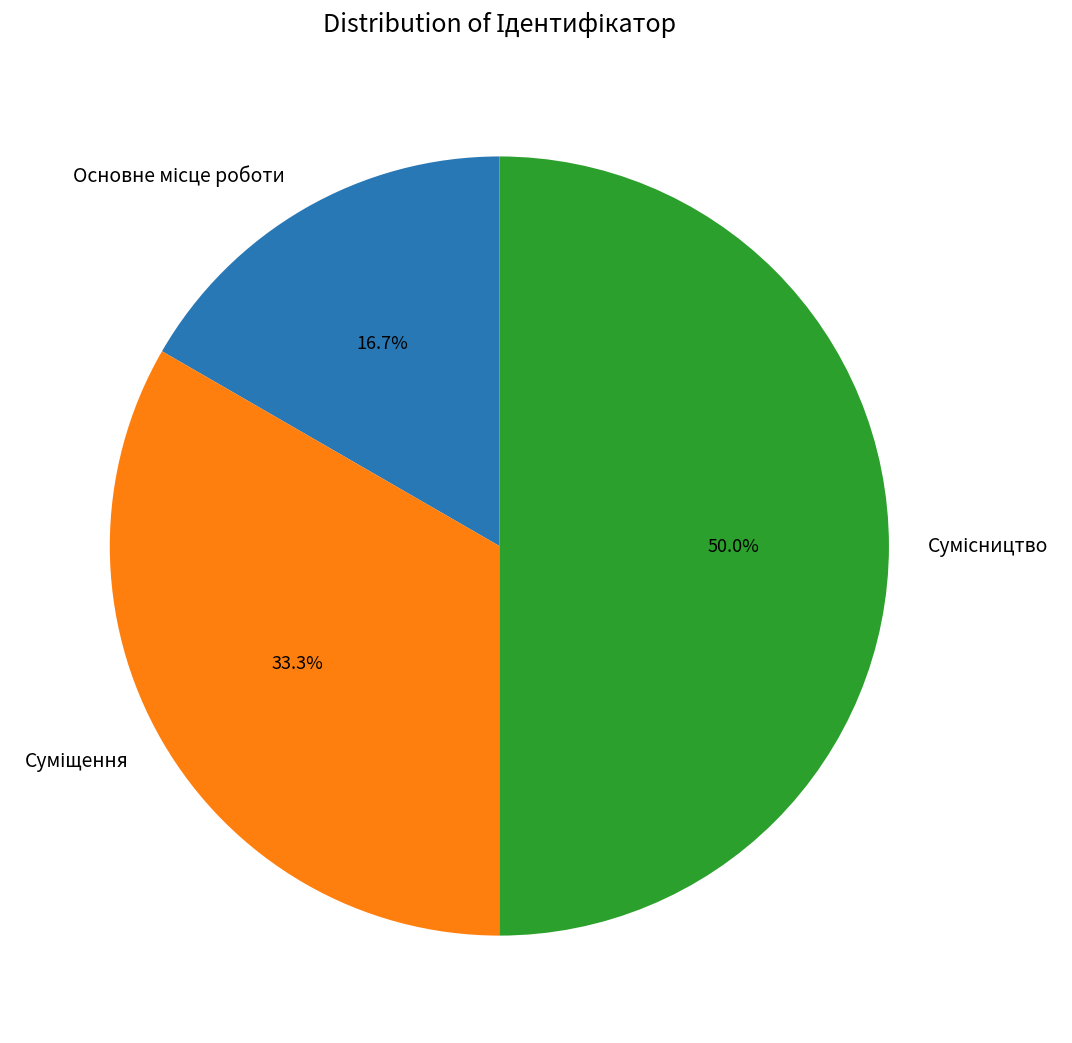

Which has a higher value, Суміщення or Основне місце роботи?

Суміщення